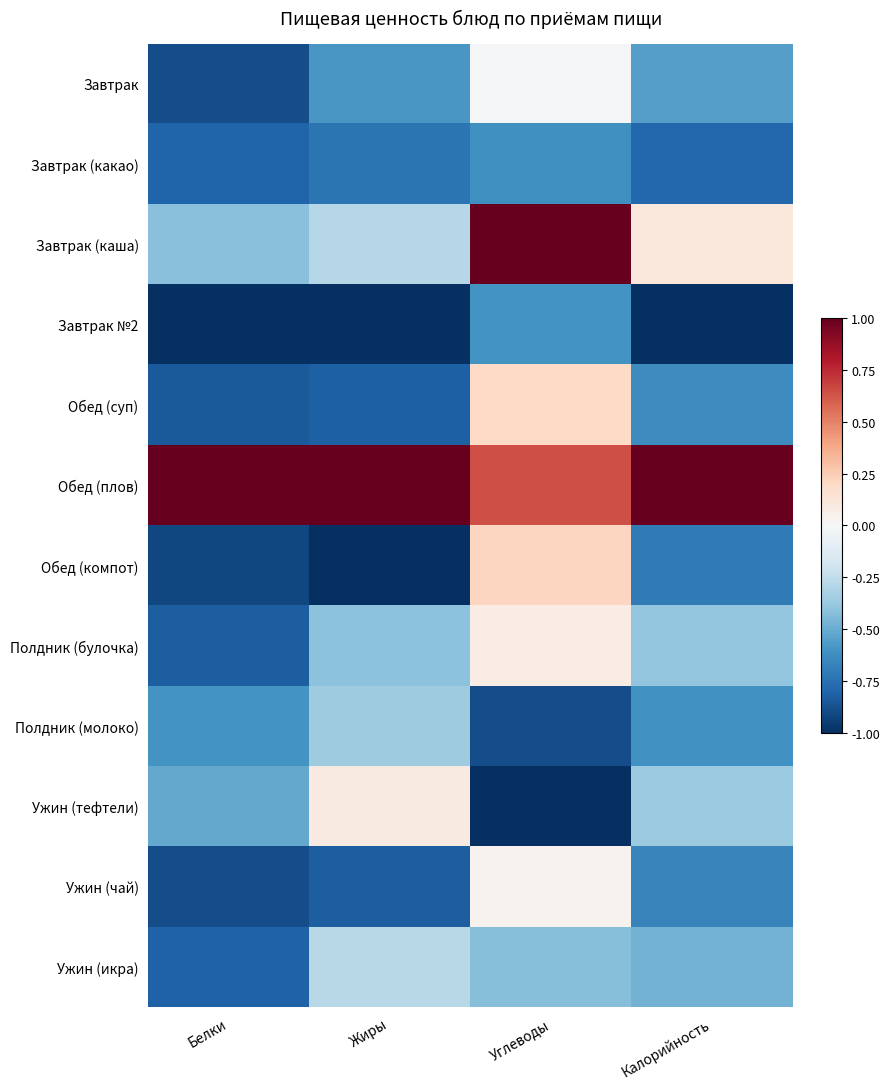

At which category does the chart reach its peak across all series?

Углеводы